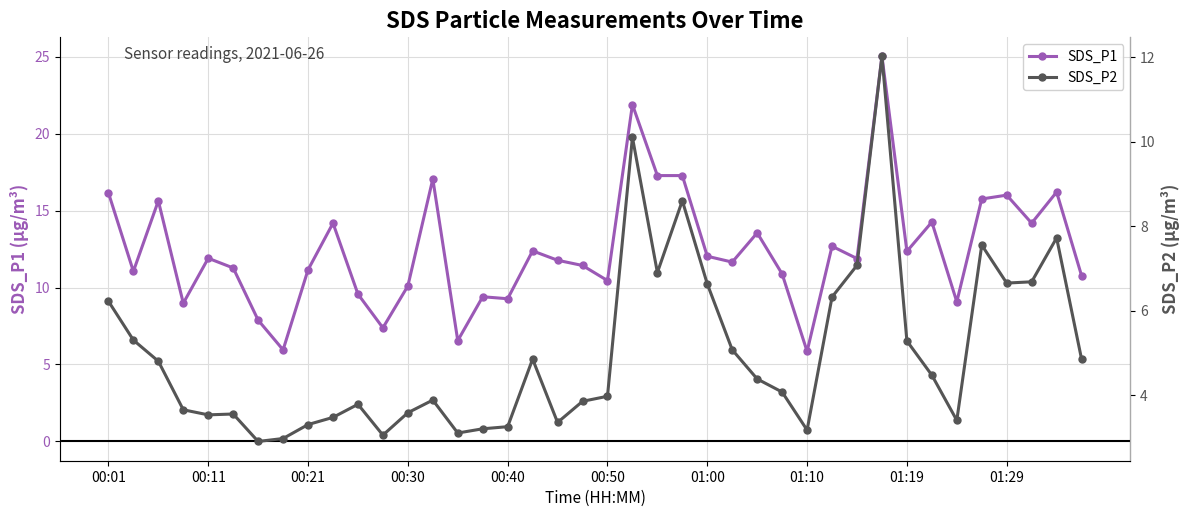

In SDS_P1, how many points are higher than both neighbors (excluding endpoints)?

13